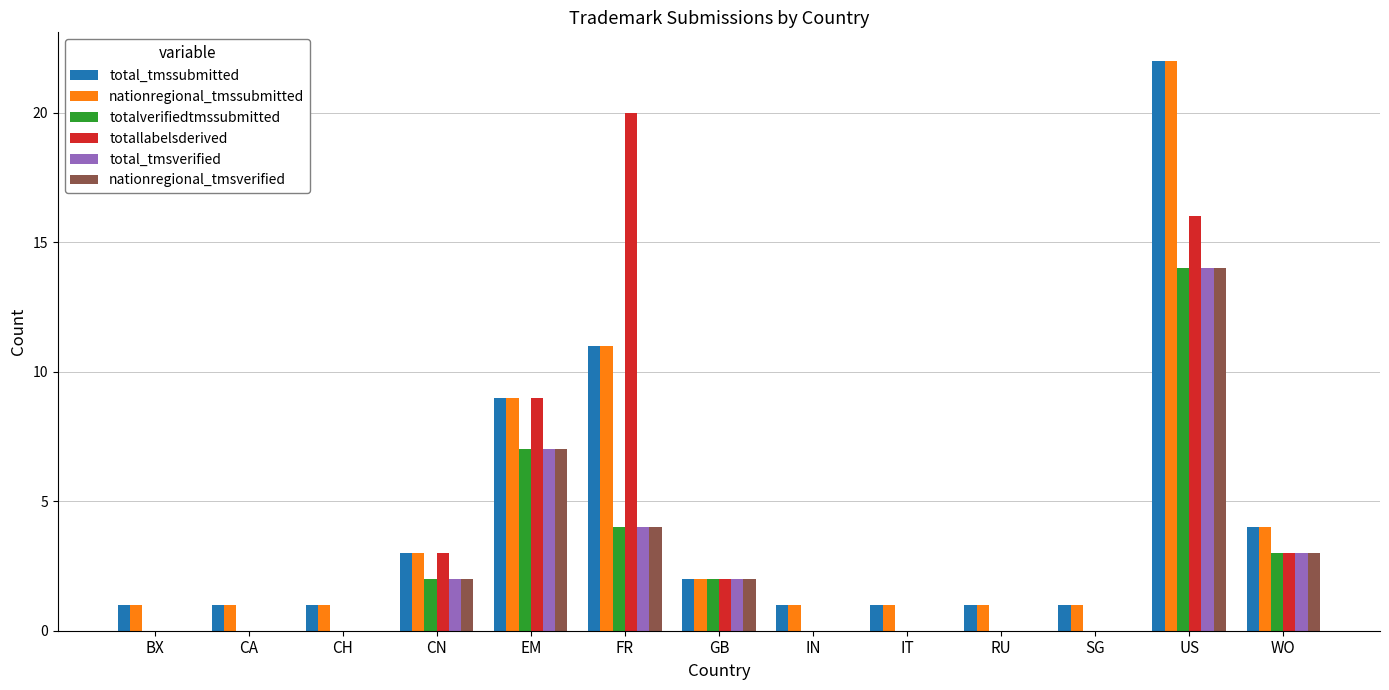

Are the bars grouped side by side (vs. stacked)?

Yes